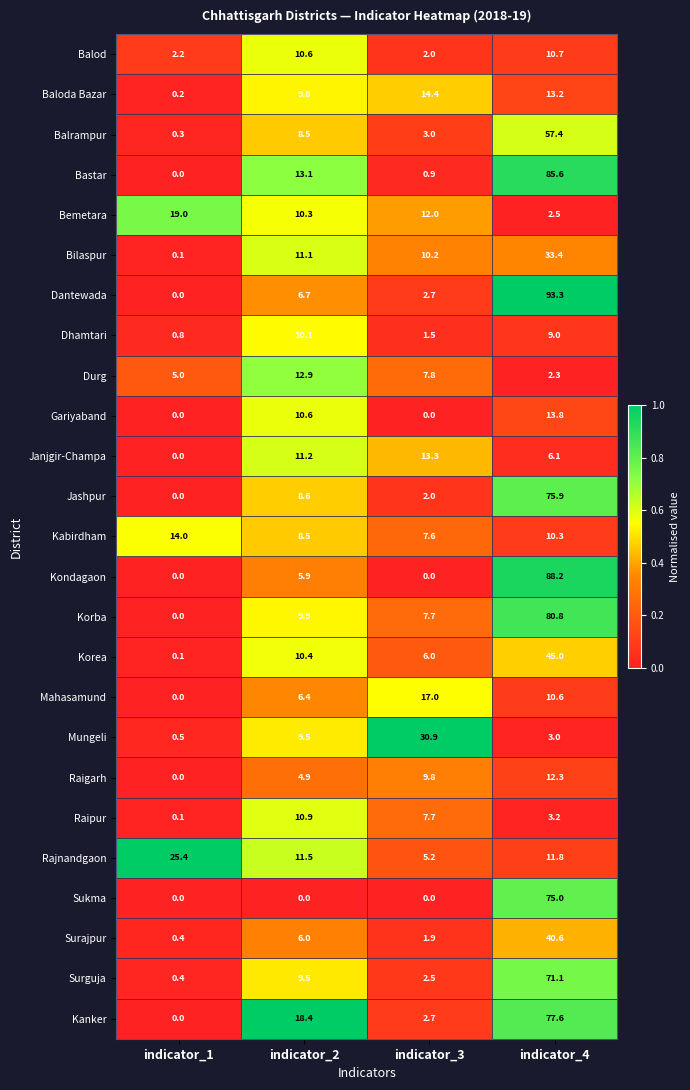

What value does the Dhamtari series have at indicator_4?

9.0